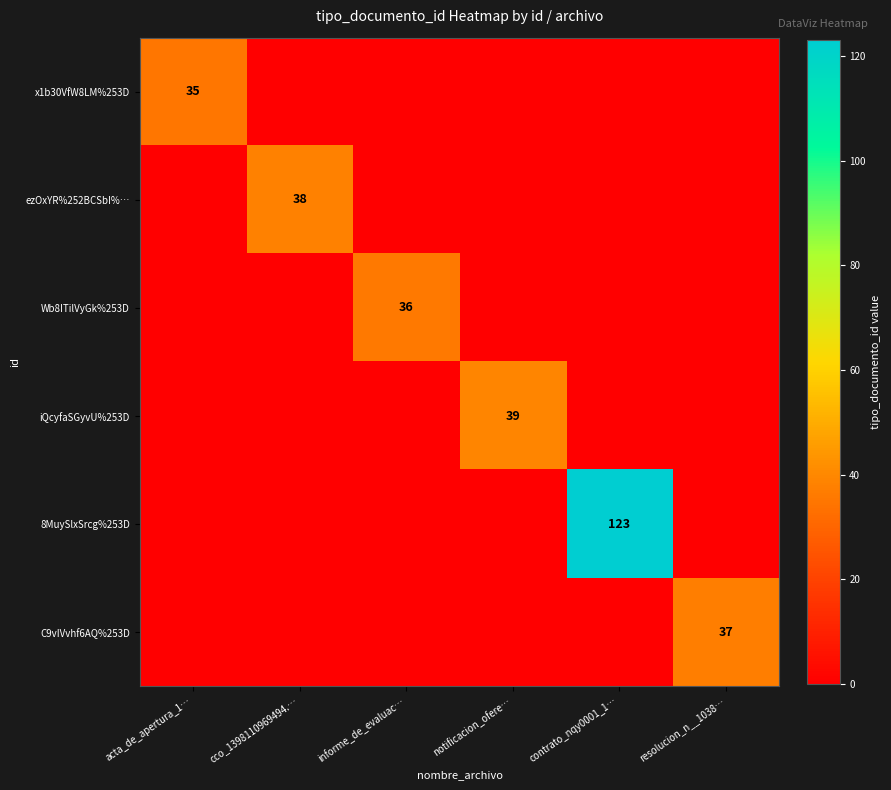

True or false: ezOxYR%252BCSbI%… has a value of 64 at cco_1398110969494.….

False